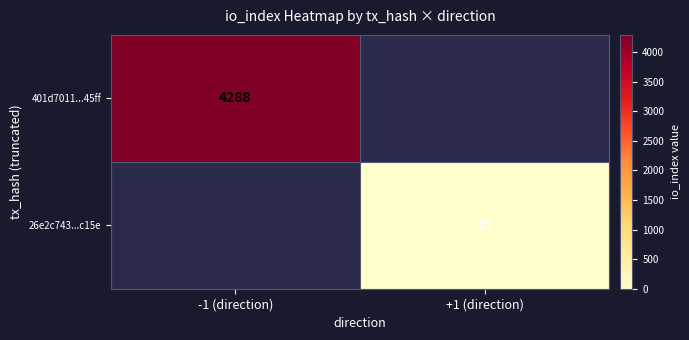

Between +1 (direction) and -1 (direction), which is larger?

-1 (direction)